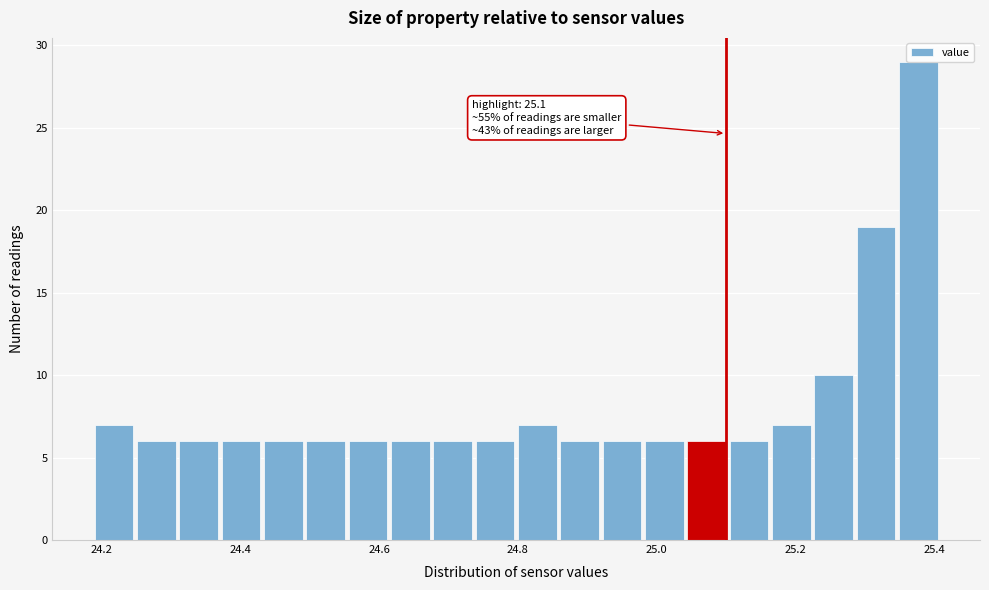

Read against the x-axis, roughly where is the centre of the tallest bar?

25.38